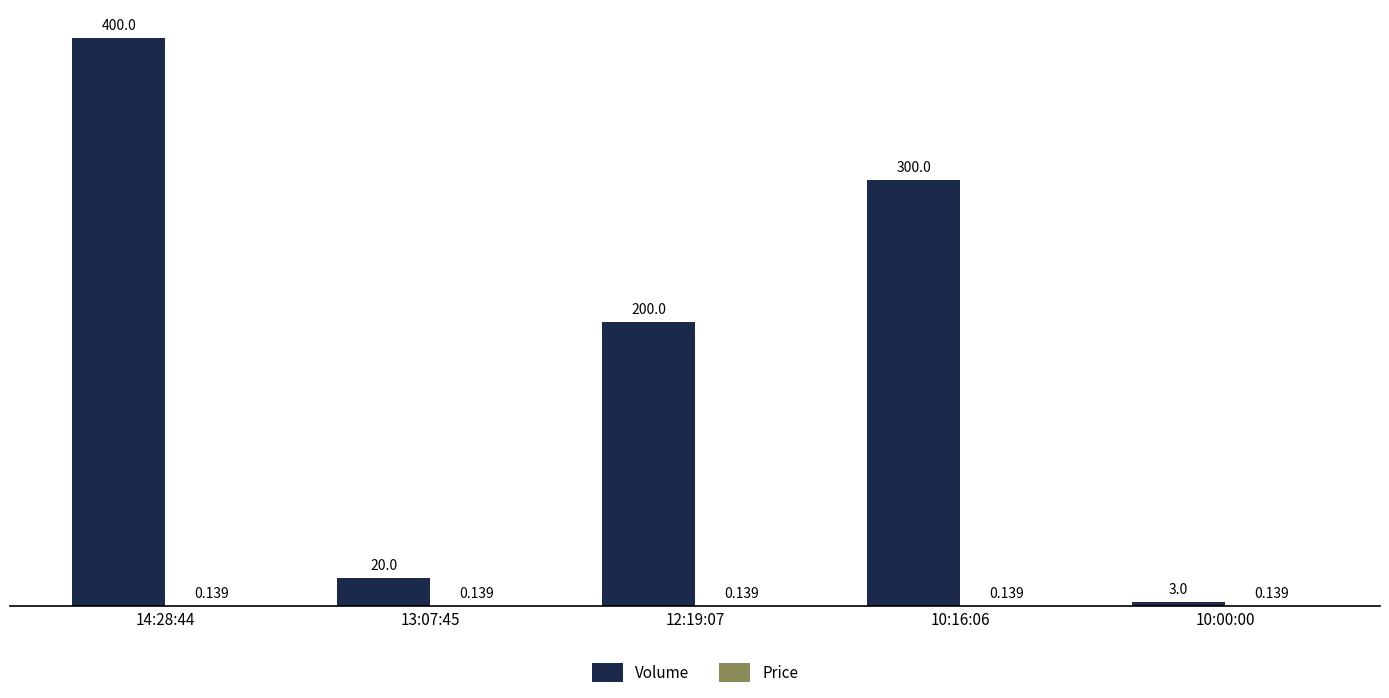

At which label does Volume first exceed 200?

14:28:44